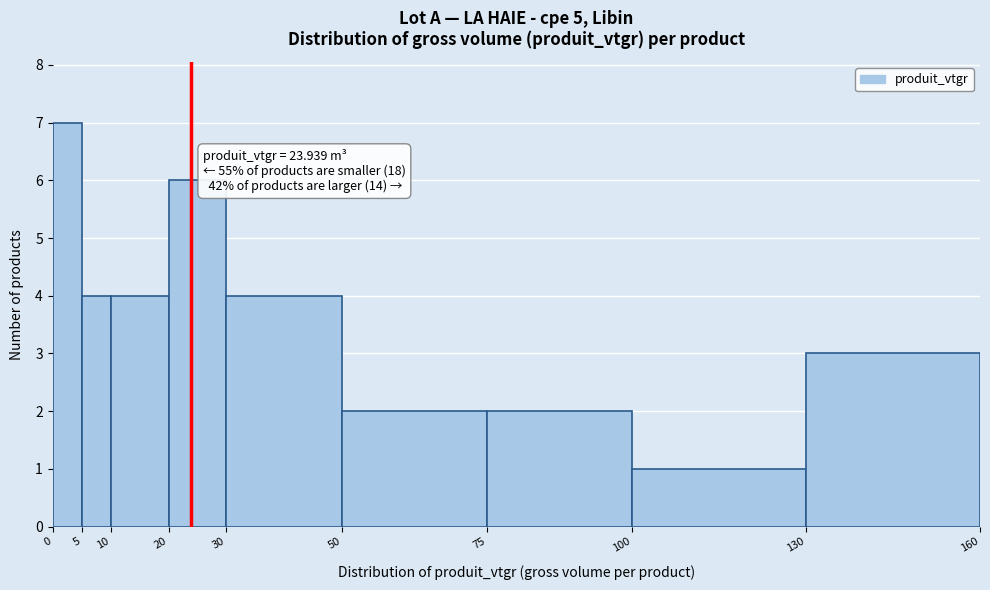

Over which range of the x-axis is the bar tallest?

0 to 5